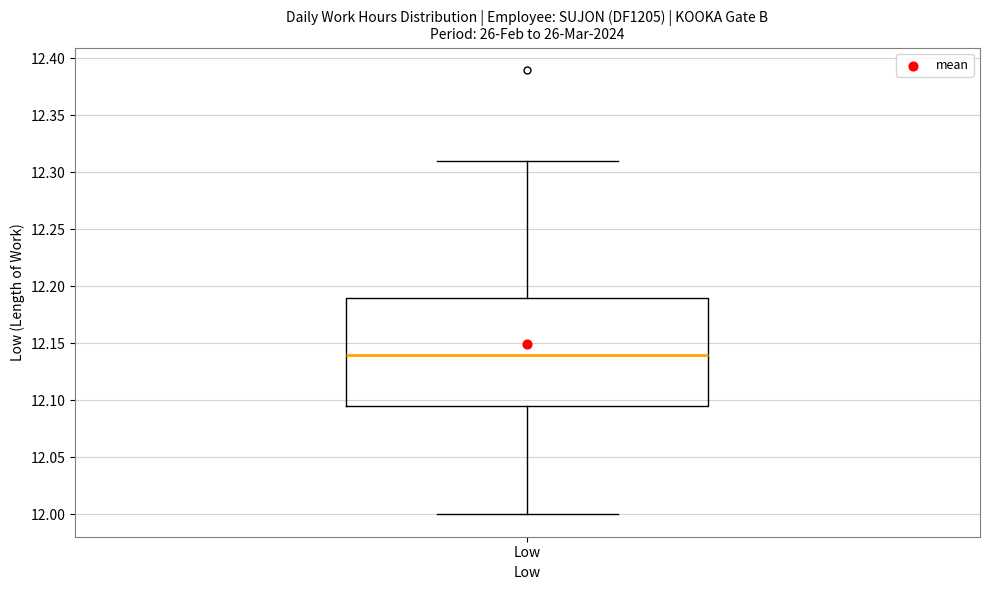

Where is the lower edge of the box for Low on the y-axis? The values are not printed on the chart, so give them approximately, as read against the axis.

12.095